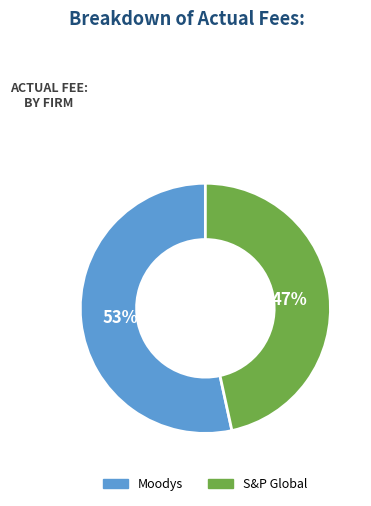

Which has a higher value, Moodys or S&P Global?

Moodys